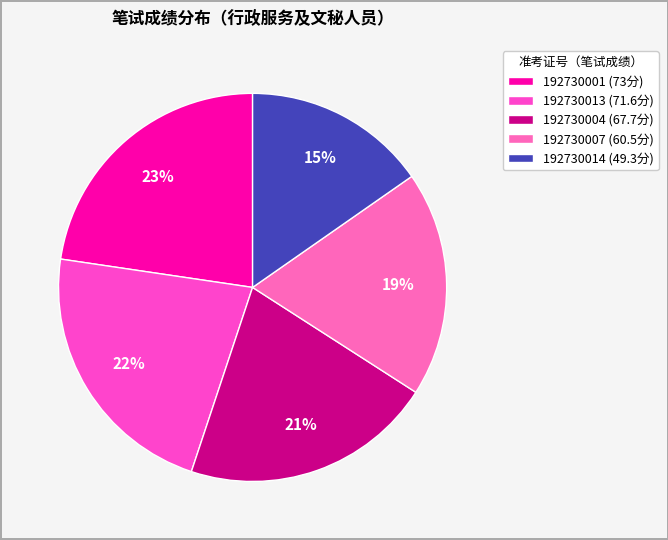

The 192730013 slice represents 36% of the pie. True or false?

False